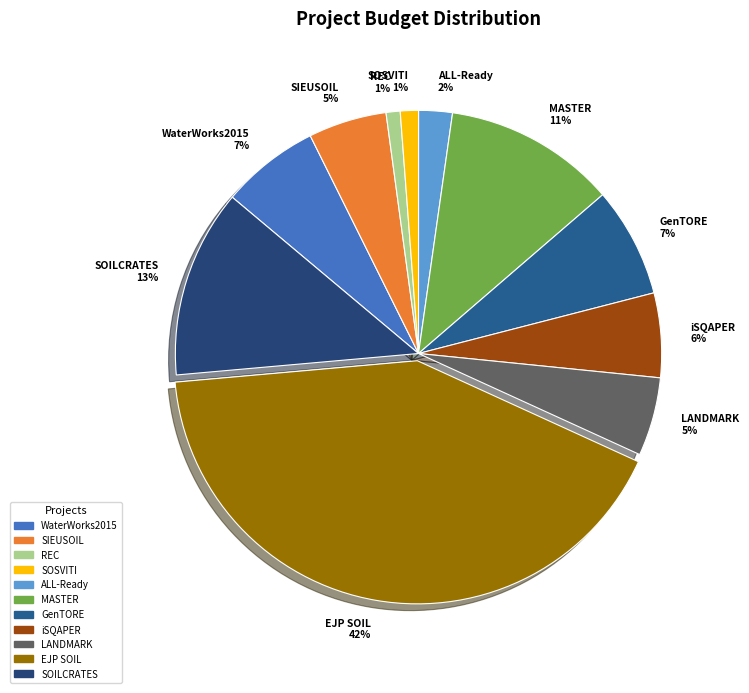

Does SOILCRATES represent more than half of the total?

No